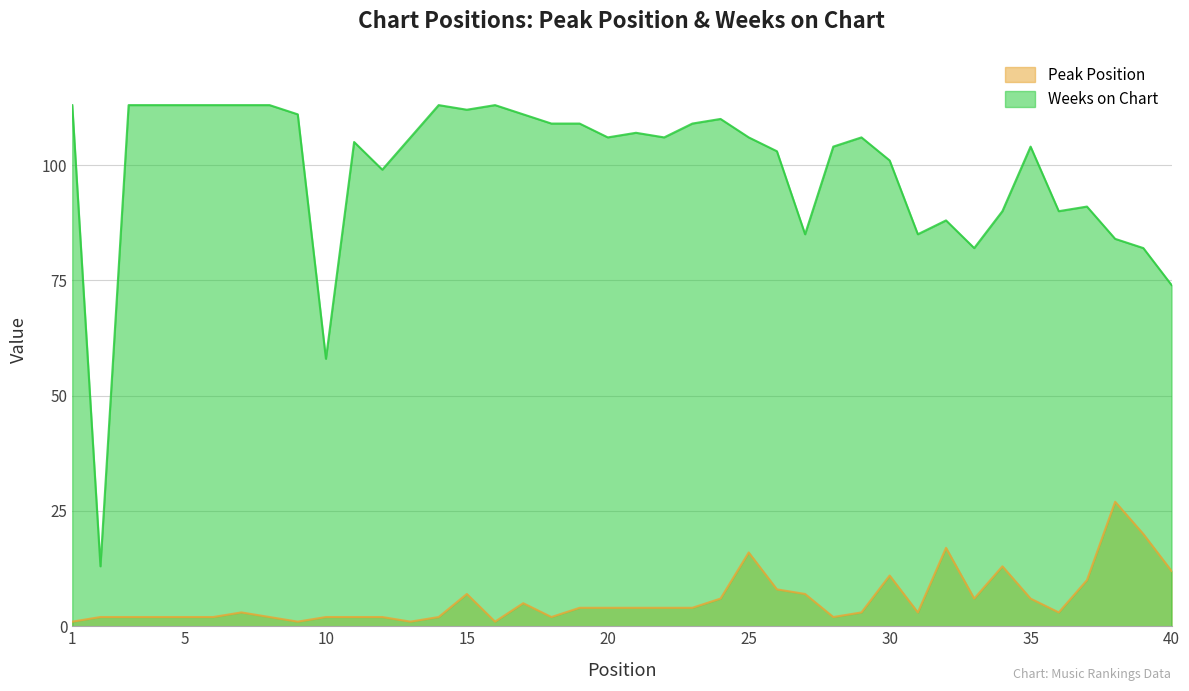

Does the chart display data point markers on the line(s)?

No